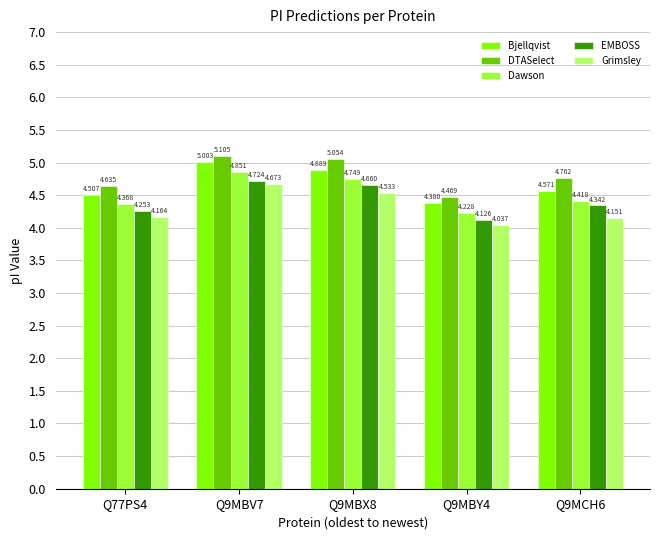

How many bars are there in total?

25